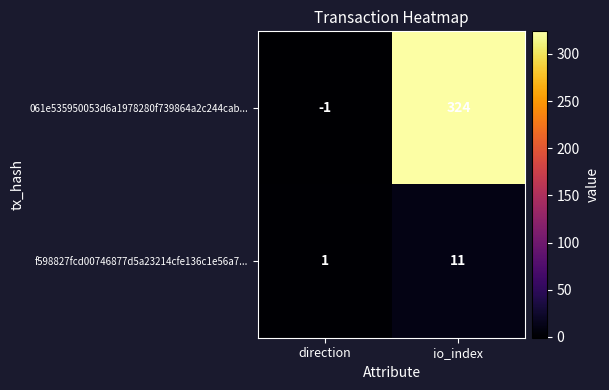

Which series has the largest total across all categories?

061e535950053d6a1978280f739864a2c244cab...